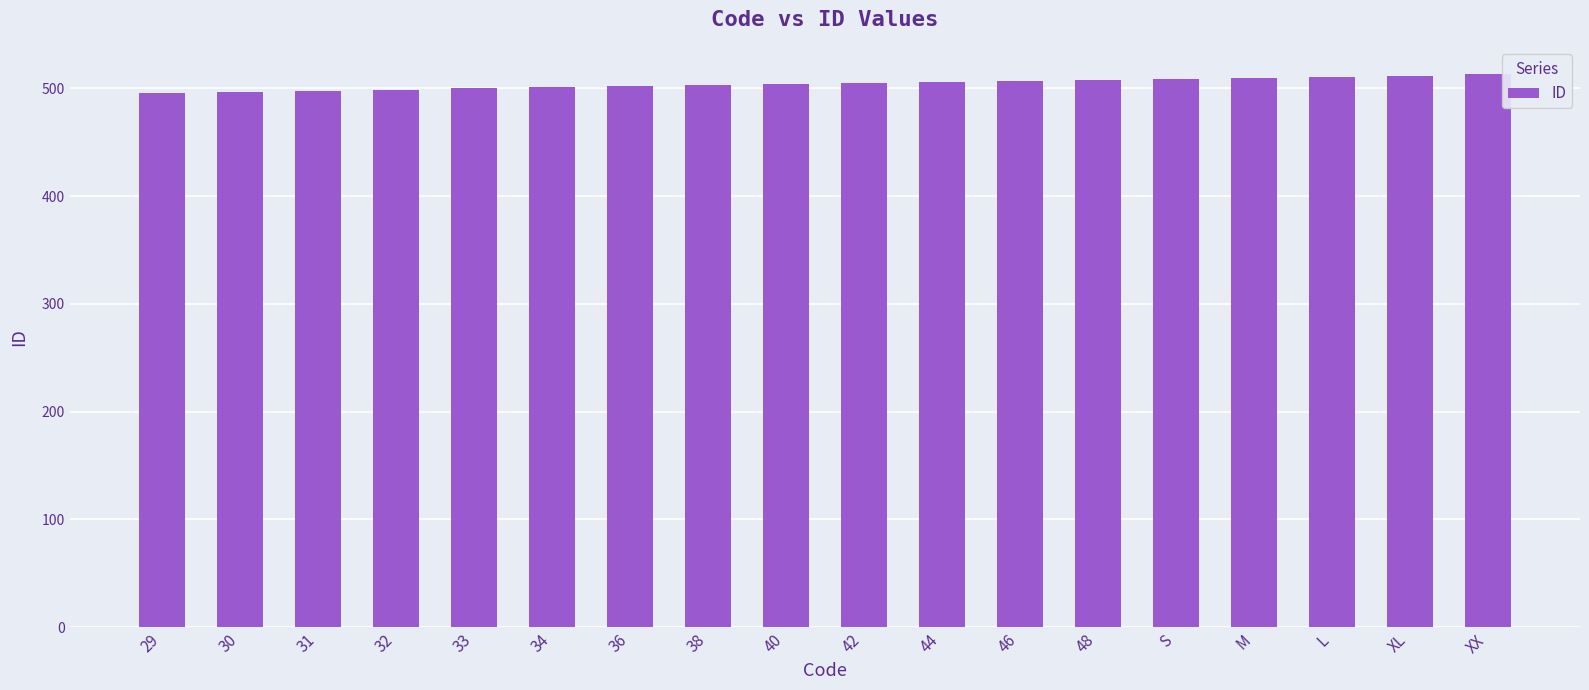

Is it true that the value at XL is 268?

False